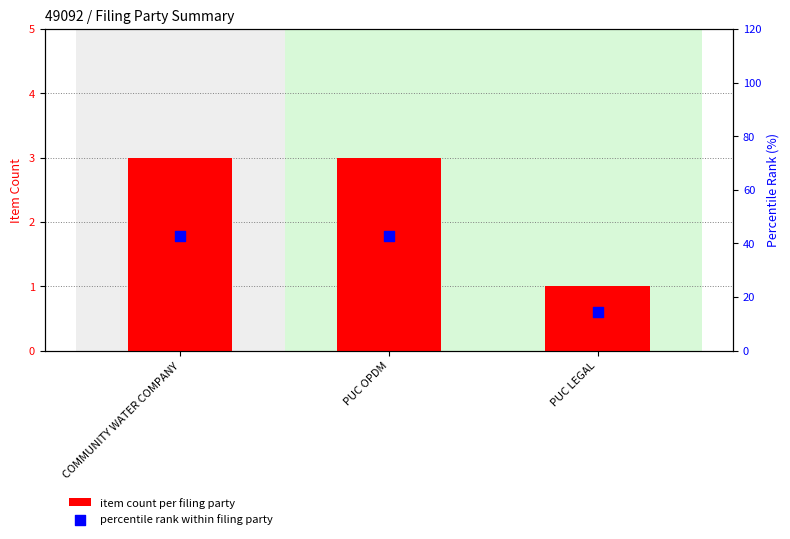

Which series reaches the maximum Y coordinate?

percentile rank within filing party